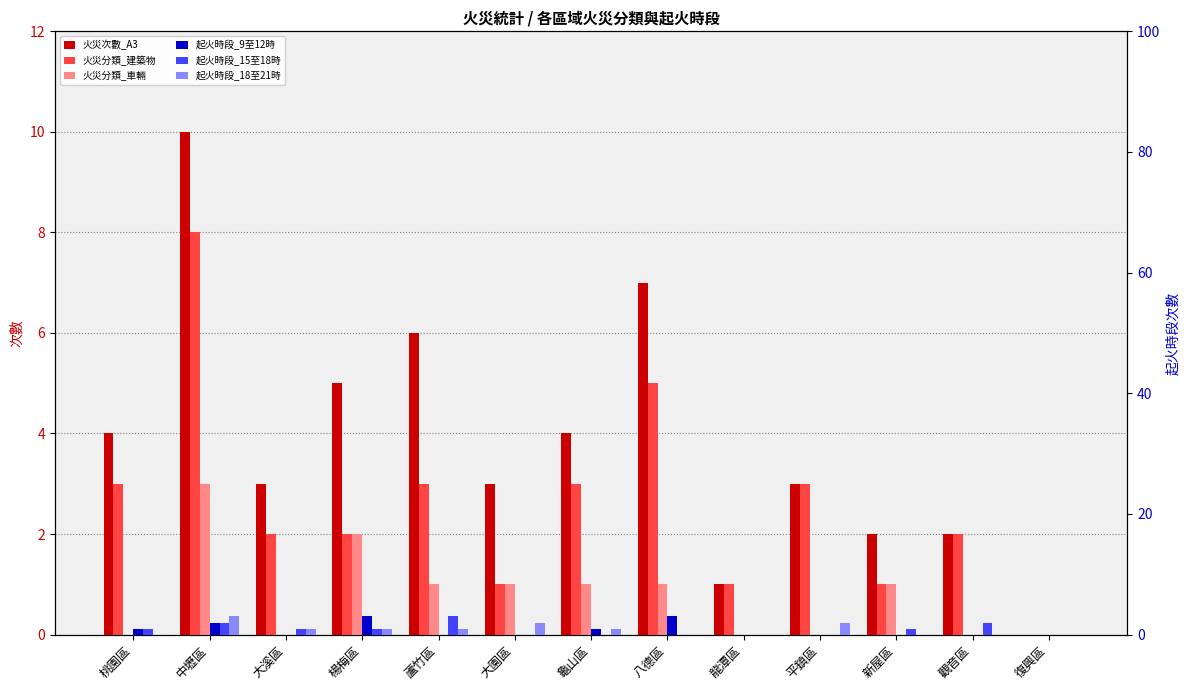

List the series in order of their peak value, lowest first.

火災分類_車輛, 起火時段_9至12時, 起火時段_15至18時, 起火時段_18至21時, 火災分類_建築物, 火災次數_A3